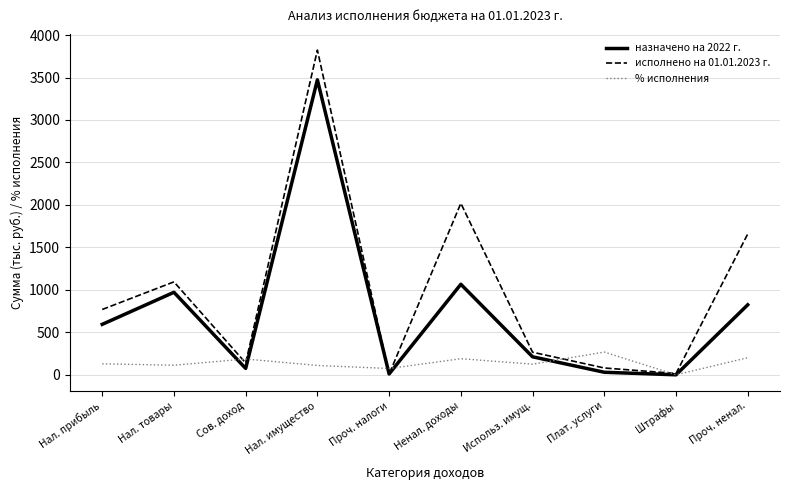

What is the highest value of the % исполнения series?

267.8